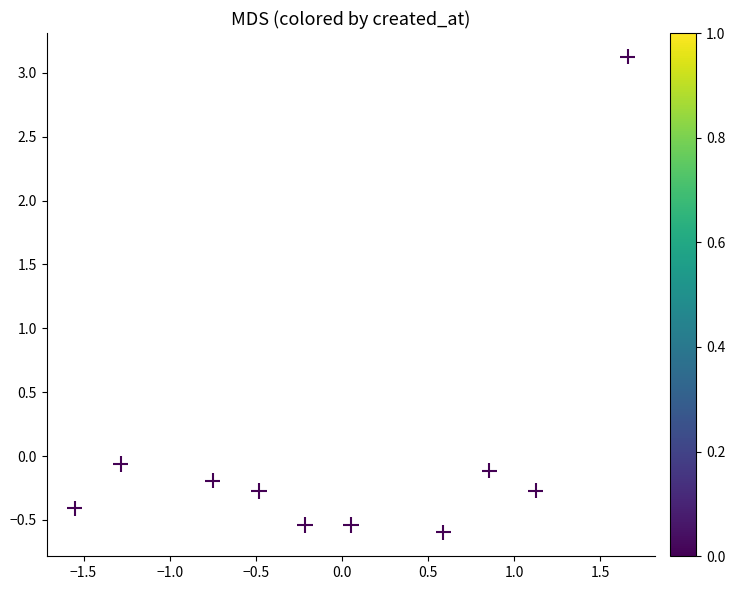

What is the range of X values (max minus min)?

3.2